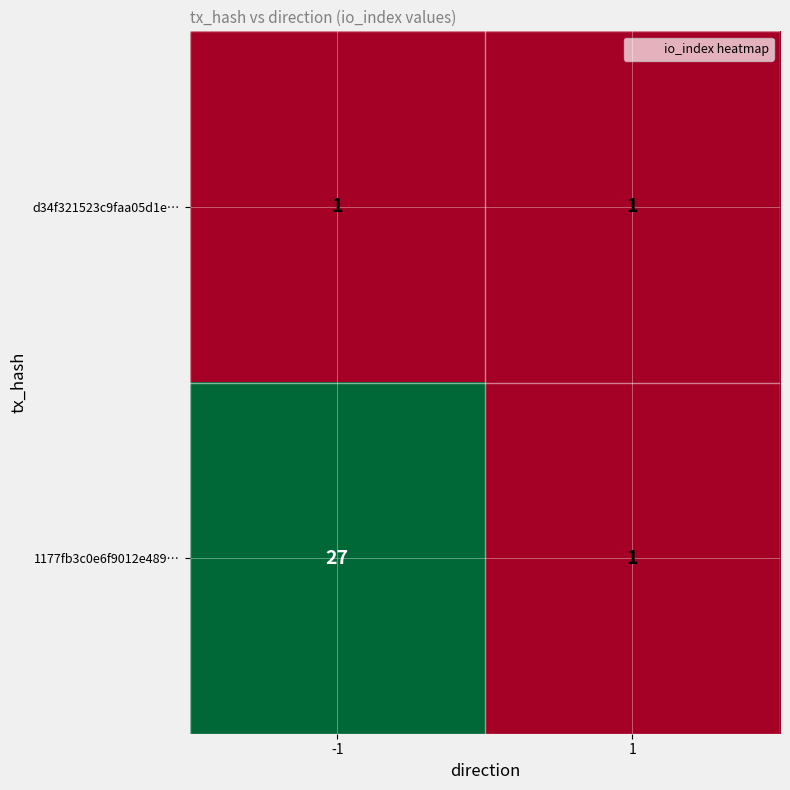

Is it true that 1177fb3c0e6f9012e489… equals 7 at -1?

False